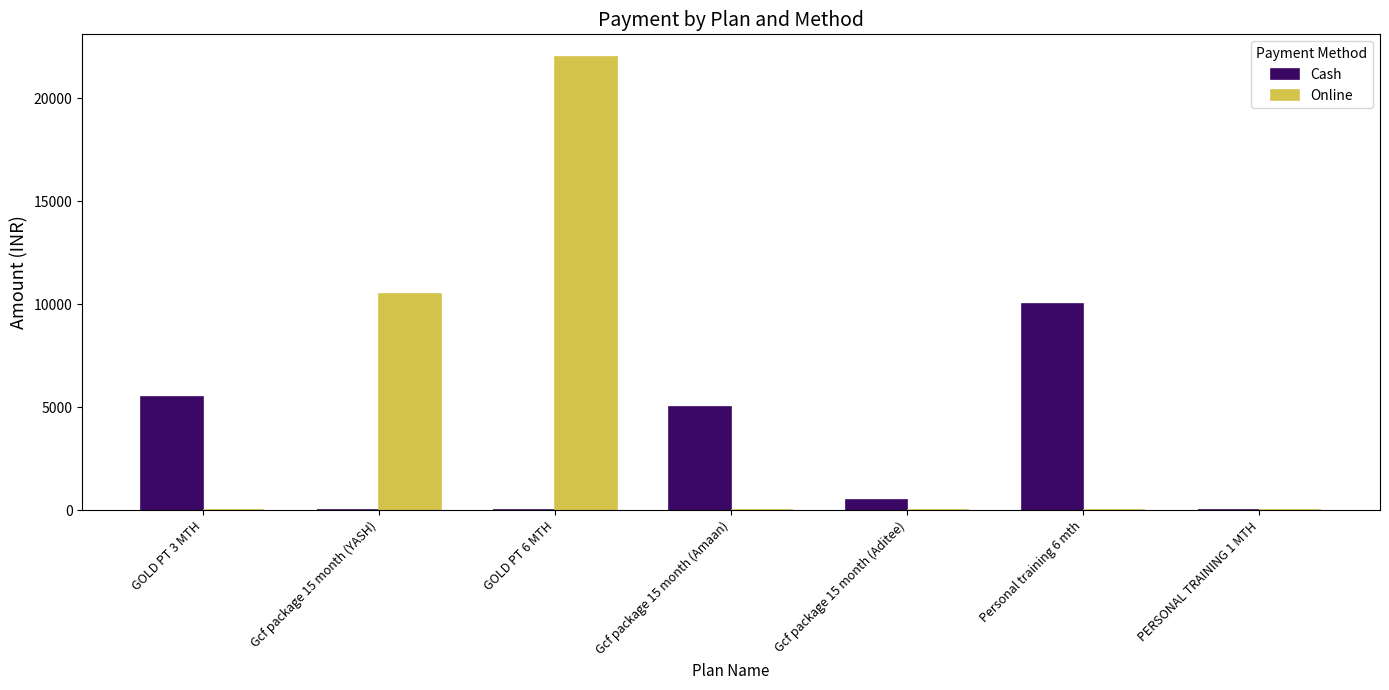

What is the sum of all Cash values?

21000